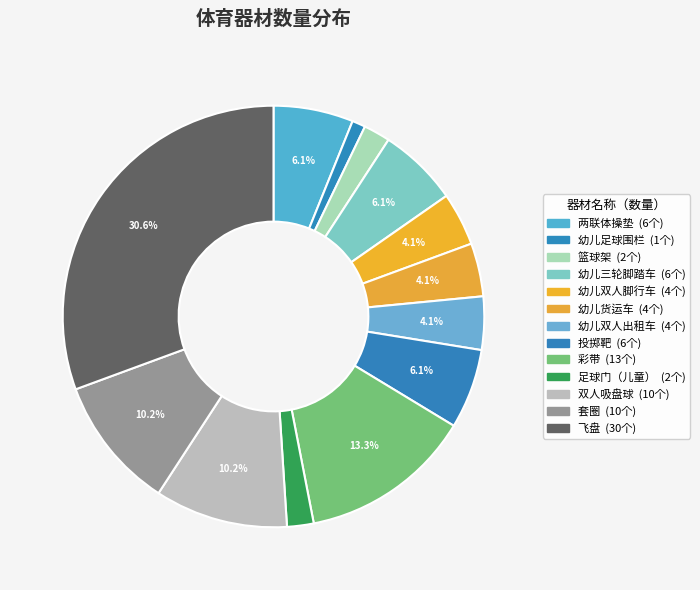

Do 幼儿三轮脚踏车 and 幼儿货运车 together represent more than half of the pie?

No